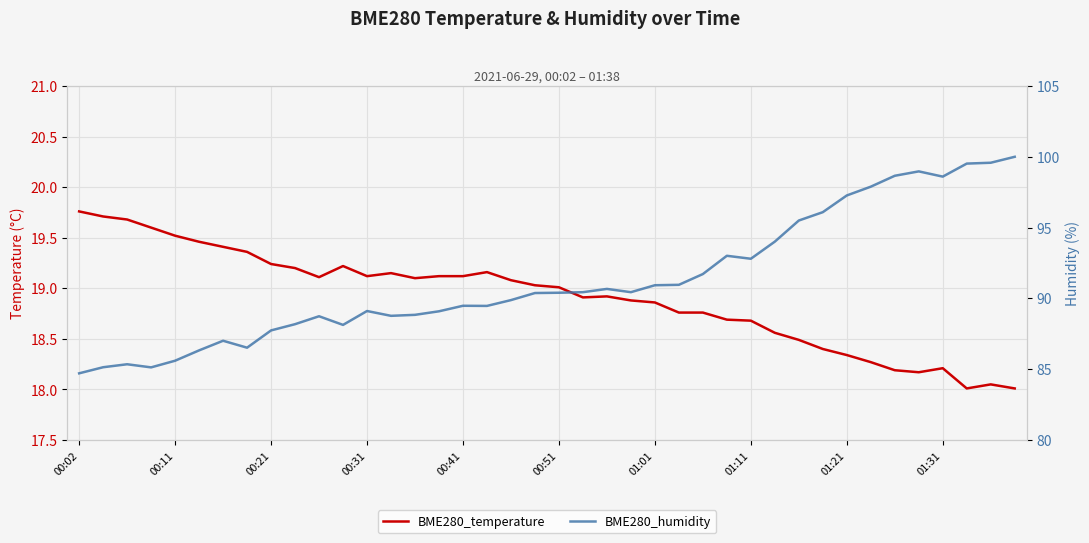

What is the total value across all series at 00:51?

109.4